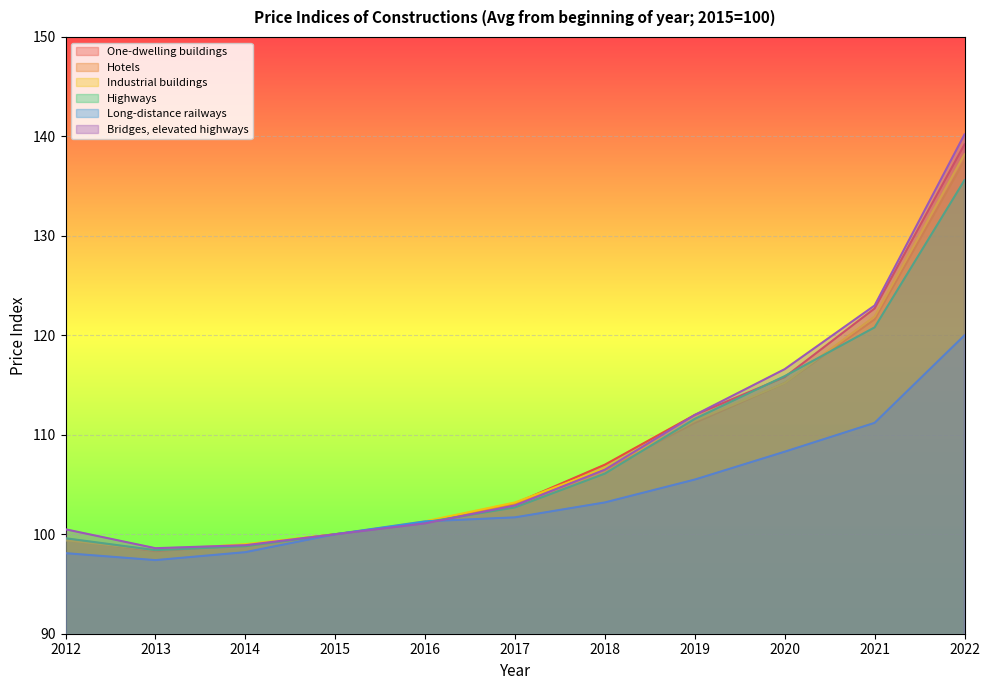

Is it true that Highways equals 164.0 at 2015?

False